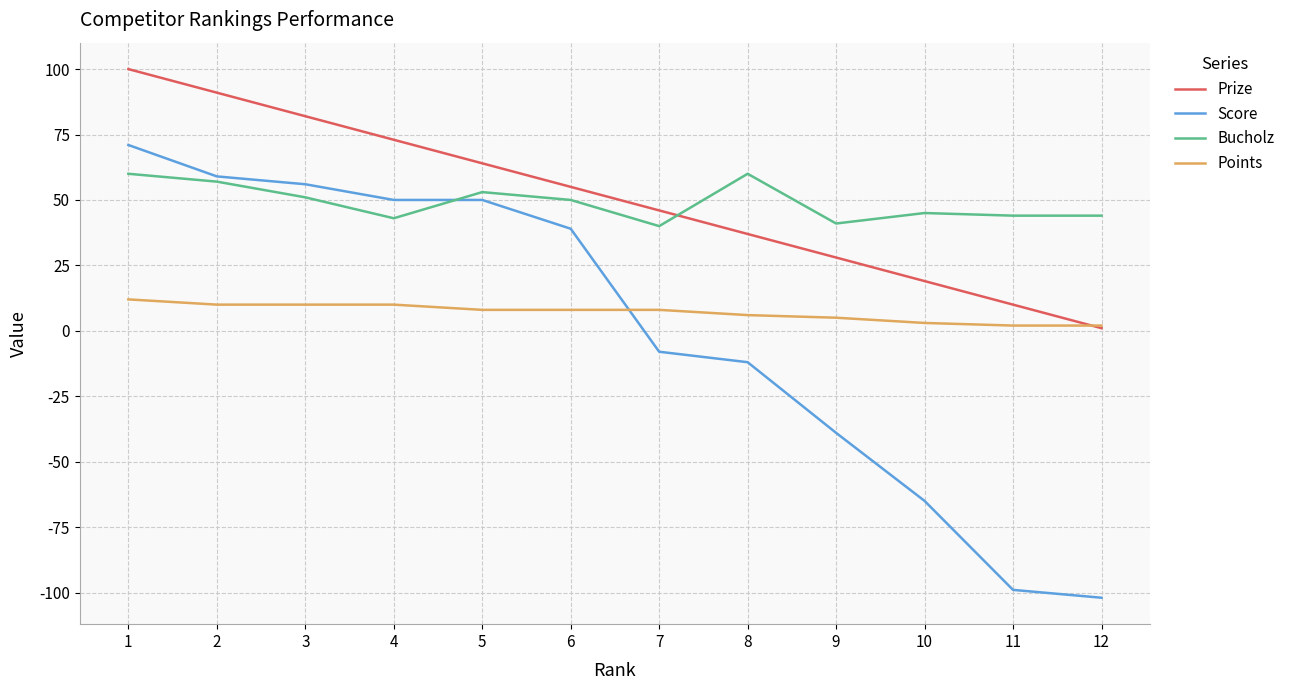

List the series in order of their peak value, highest first.

Prize, Score, Bucholz, Points